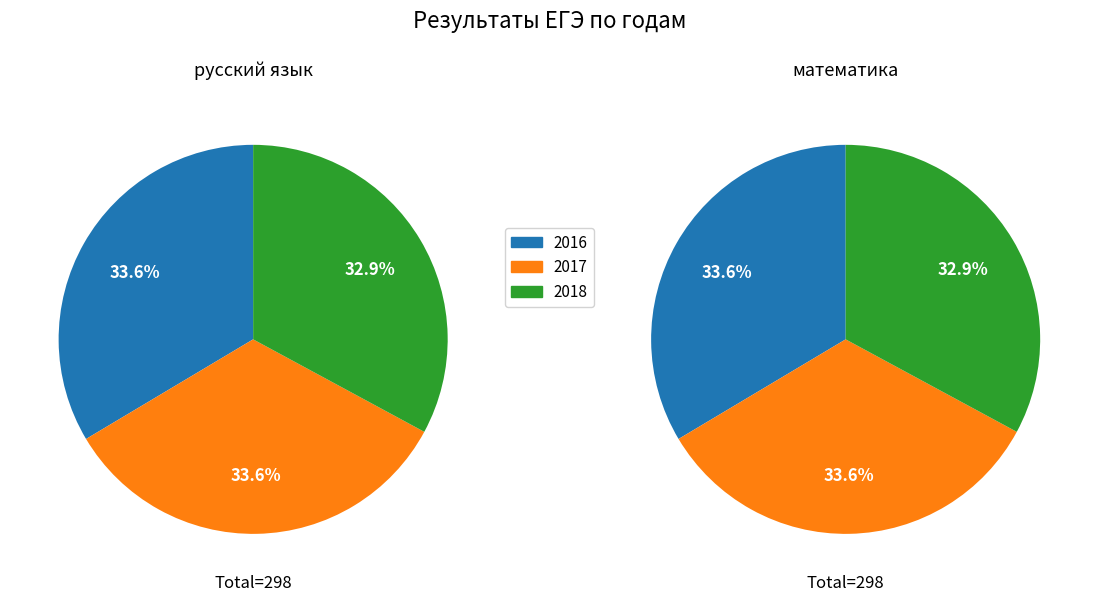

To the nearest percent, what portion does 2018 represent?

33%